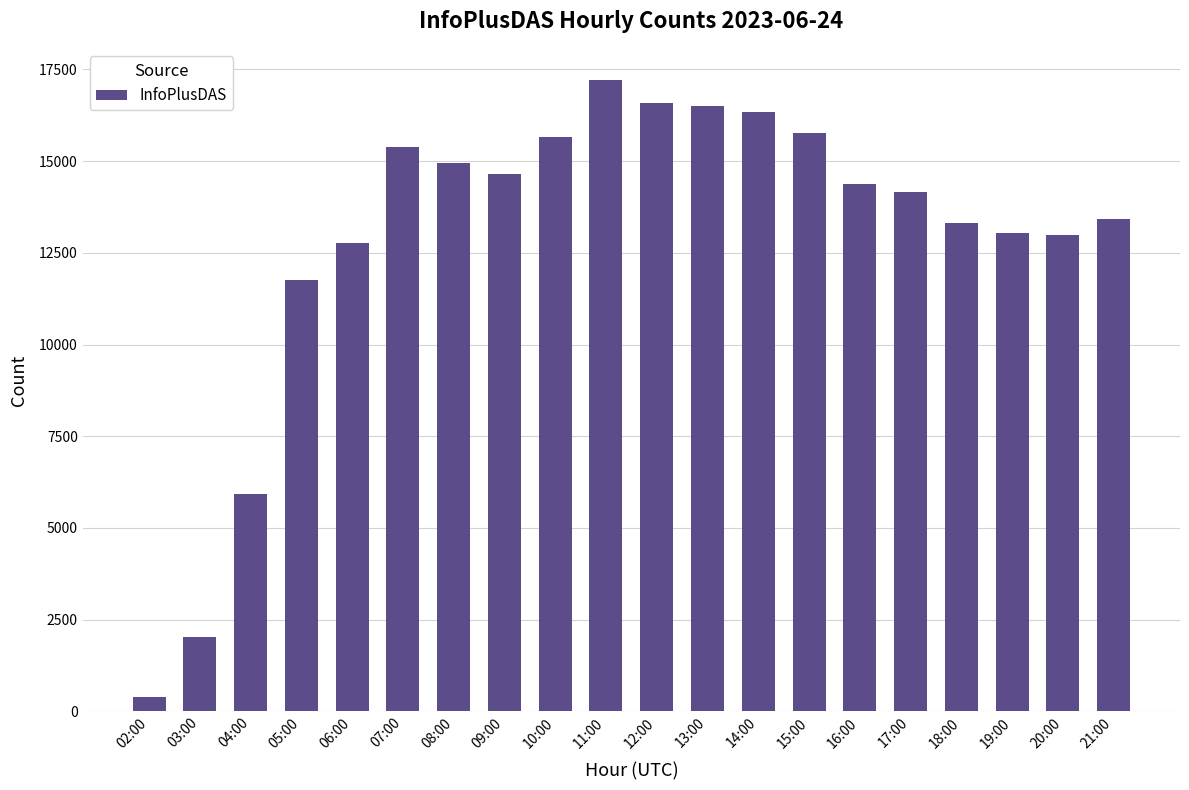

What is the sum of all values?

257137